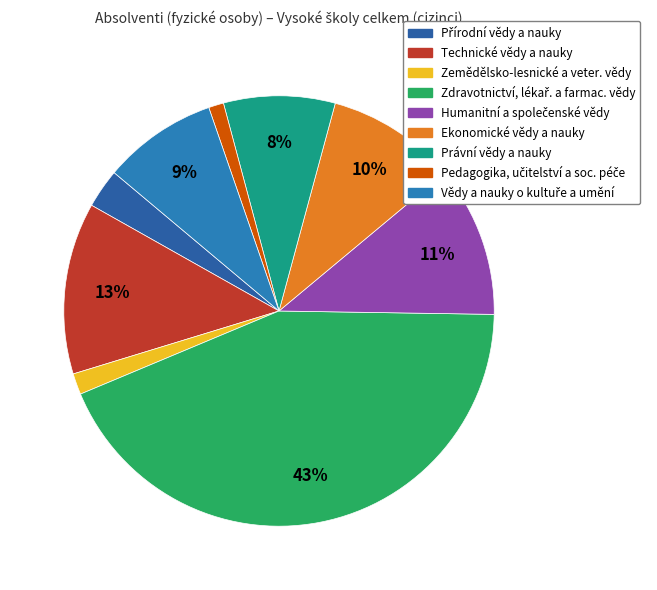

Approximately how many times larger is the value at Zdravotnictví, lékař. a farmac. vědy compared to Pedagogika, učitelství a soc. péče?

38.4